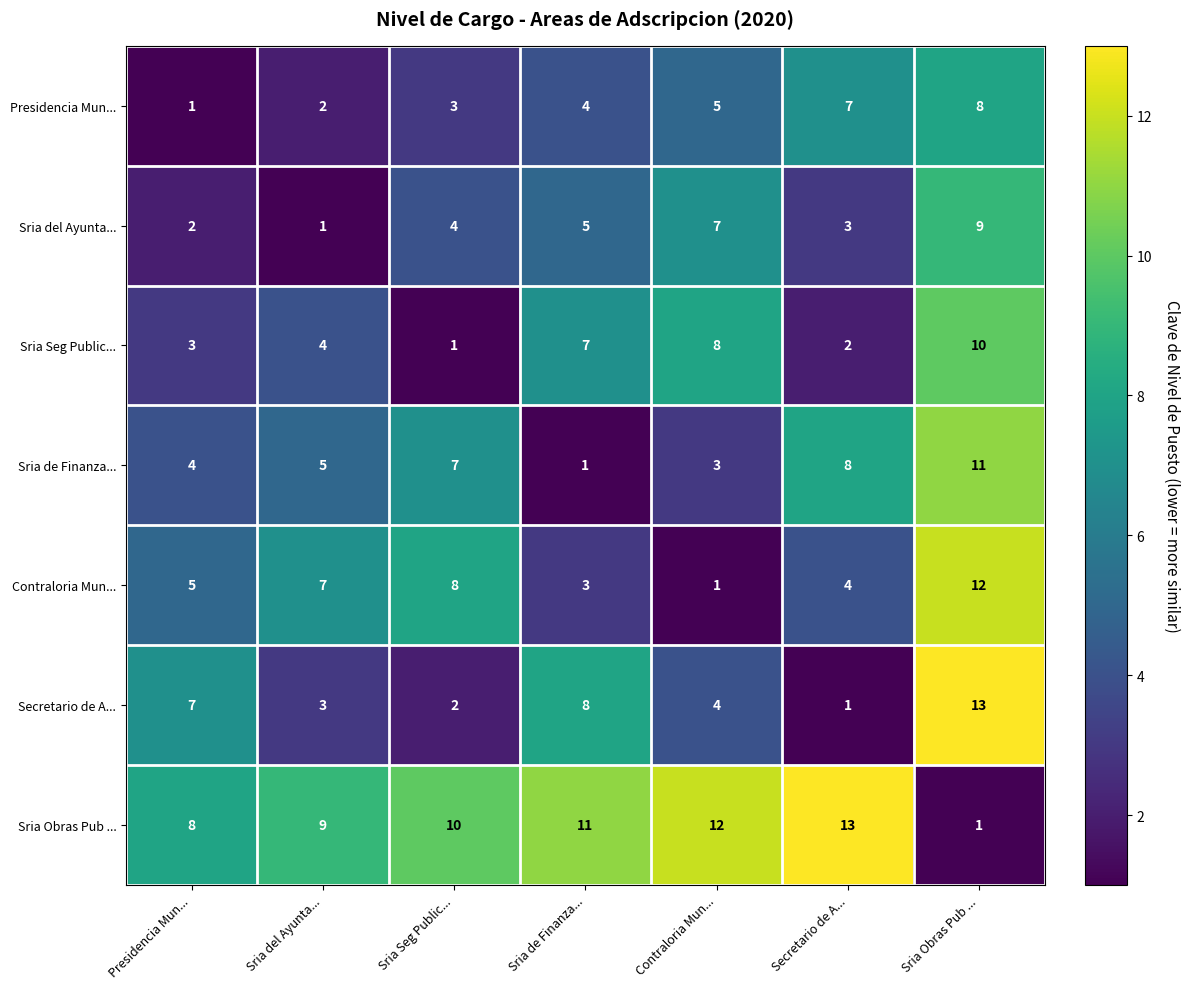

The value of Secretario de A... at Sria de Finanza... is 12. True or false?

False